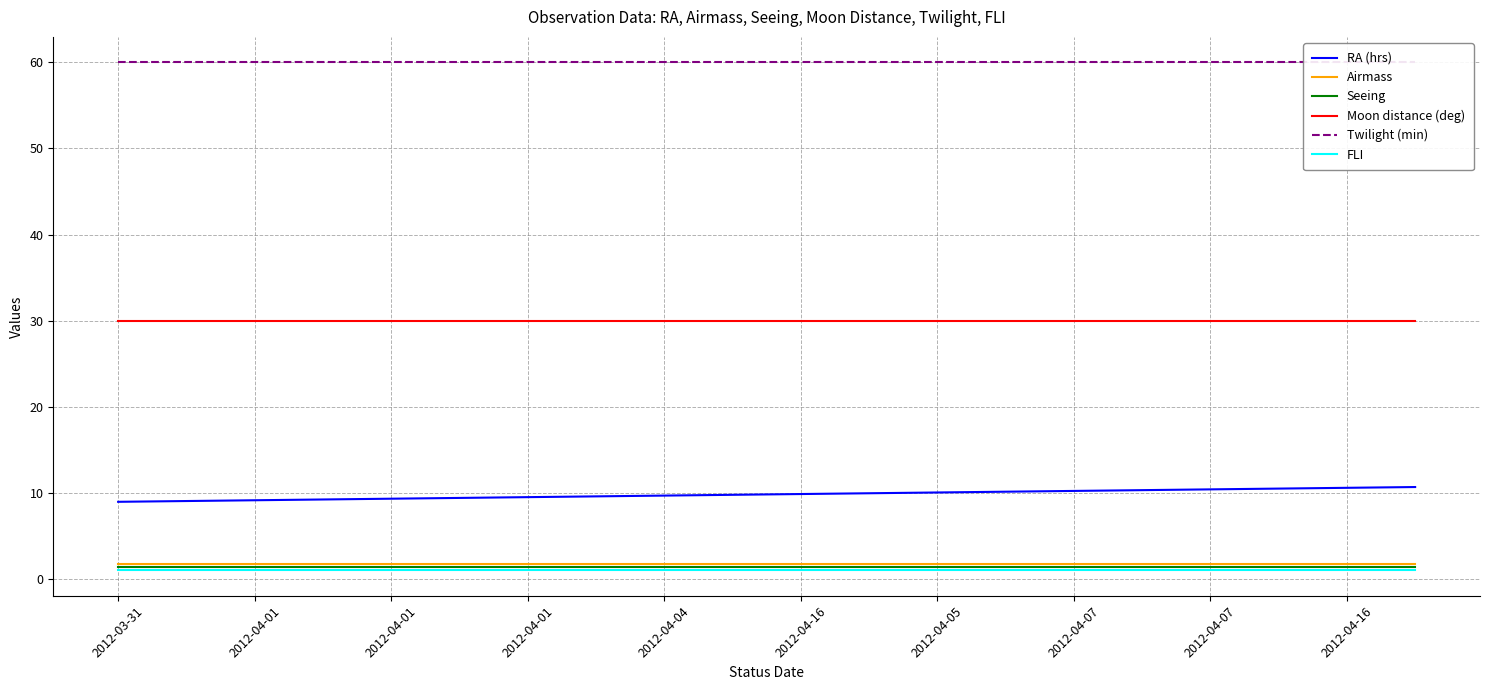

True or false: RA (hrs) has more than 1 interior local peaks.

False